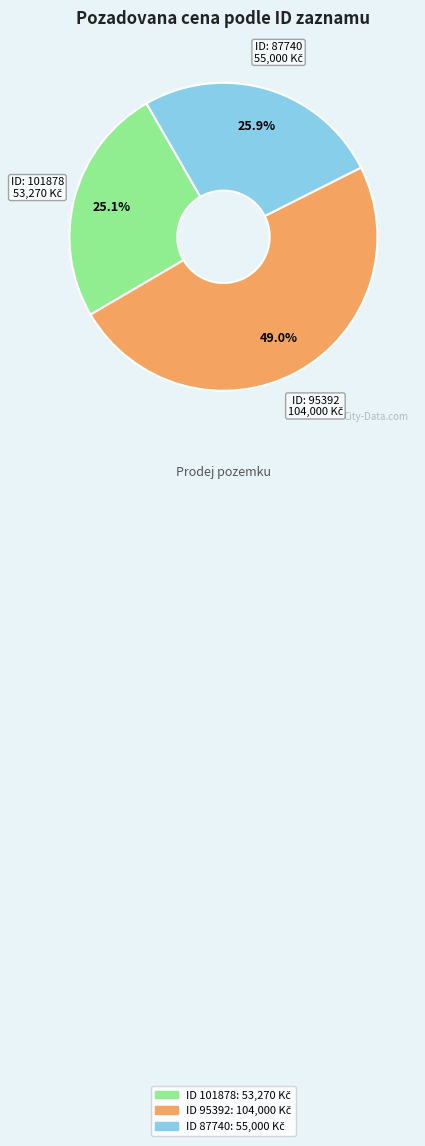

Is there a majority slice in this chart?

No